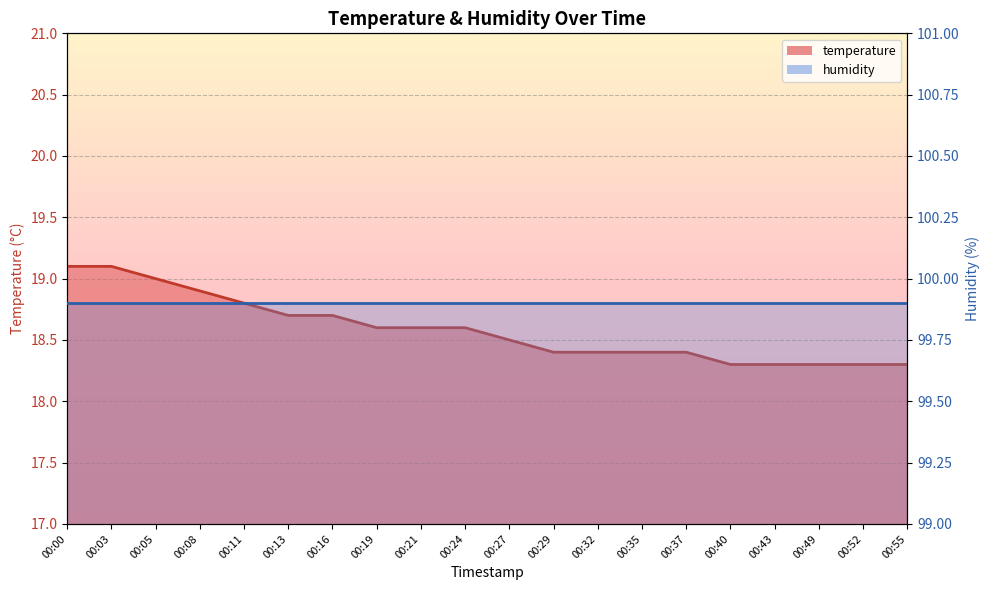

What is the value of the 15th point from the left?

18.4